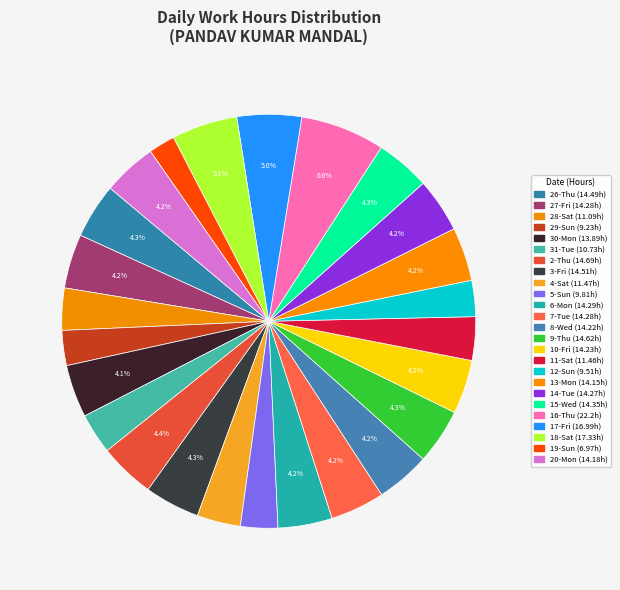

Does 14-Tue represent more than half of the total?

No